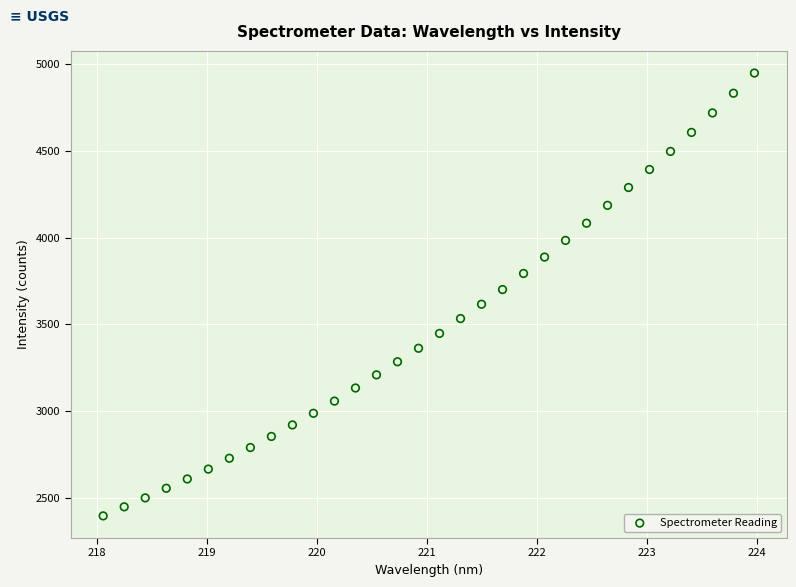

What is the range of X values (max minus min)?

5.9